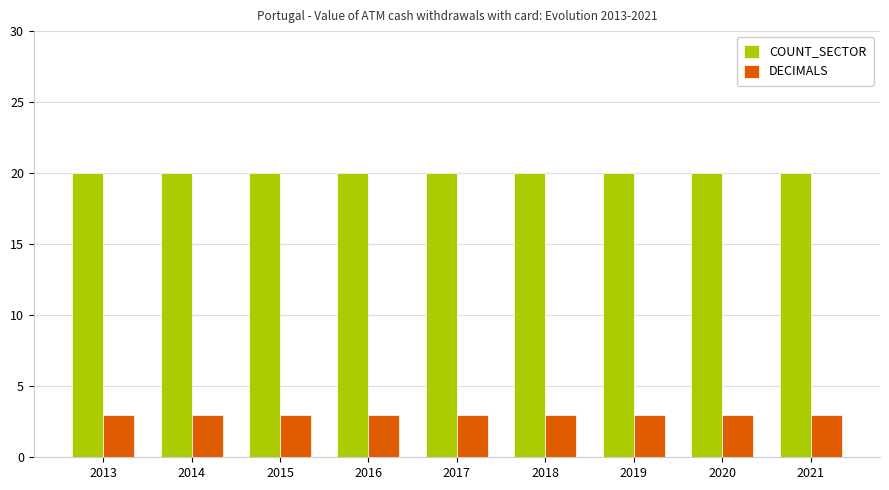

What is the spread (max minus min) of values at 2017?

17